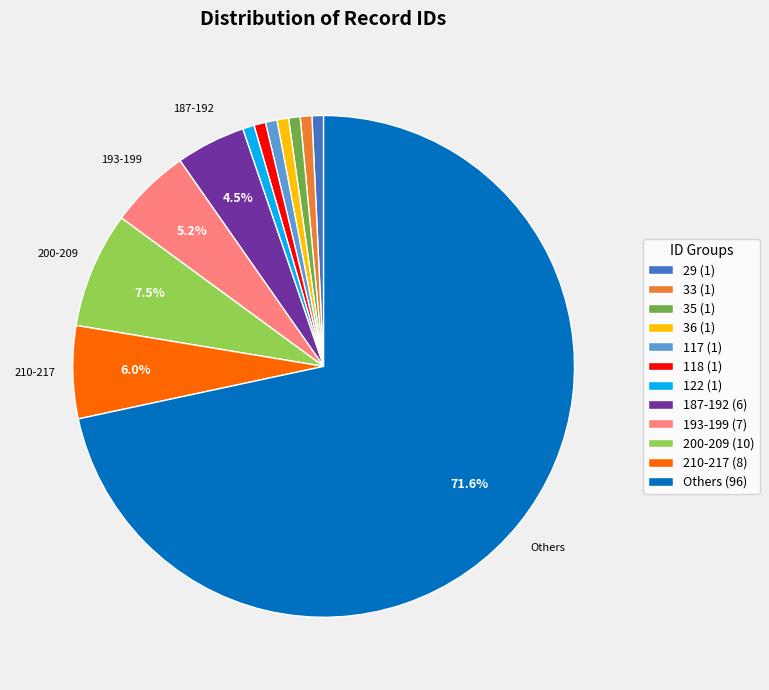

What is the largest slice in the pie chart?

Others (96)